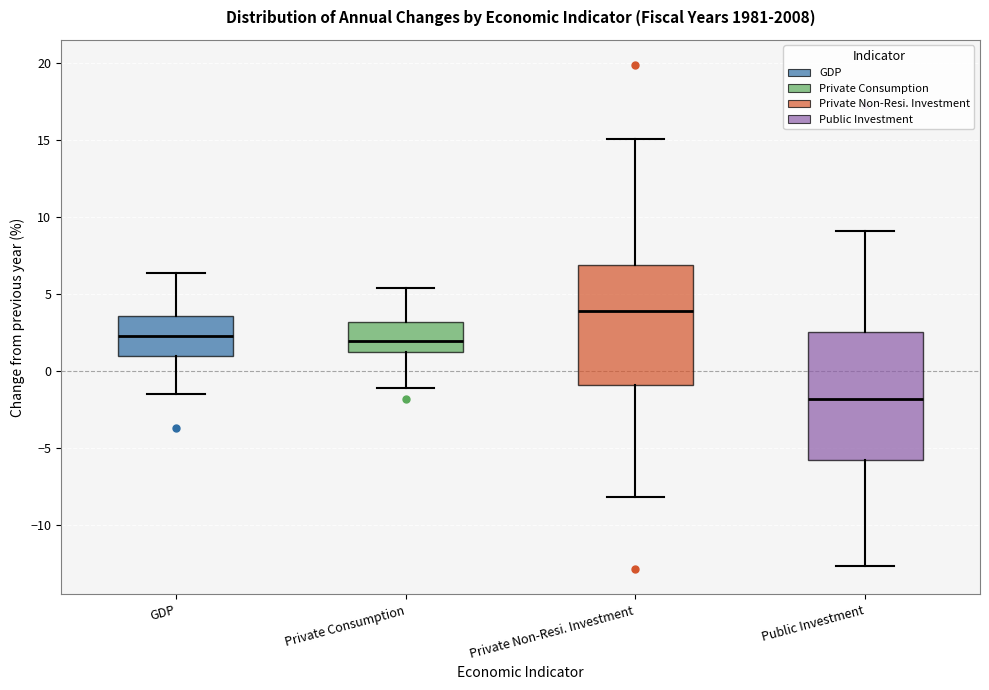

Reading left to right, transcribe this box plot: for each box, give where its median line is, the range the box spans, and where its two whiskers end, as read against the y-axis. The values are not printed on the chart, so give them approximately, as read against the axis.

GDP: median 2.5, box 1.0 to 3.5, whiskers -1.5 to 6.5
Private Consumption: median 2.0, box 1.0 to 3.0, whiskers -1.0 to 5.5
Private Non-Resi. Investment: median 4.0, box -1.0 to 7.0, whiskers -8.0 to 15.0
Public Investment: median -2.0, box -6.0 to 2.5, whiskers -12.5 to 9.0